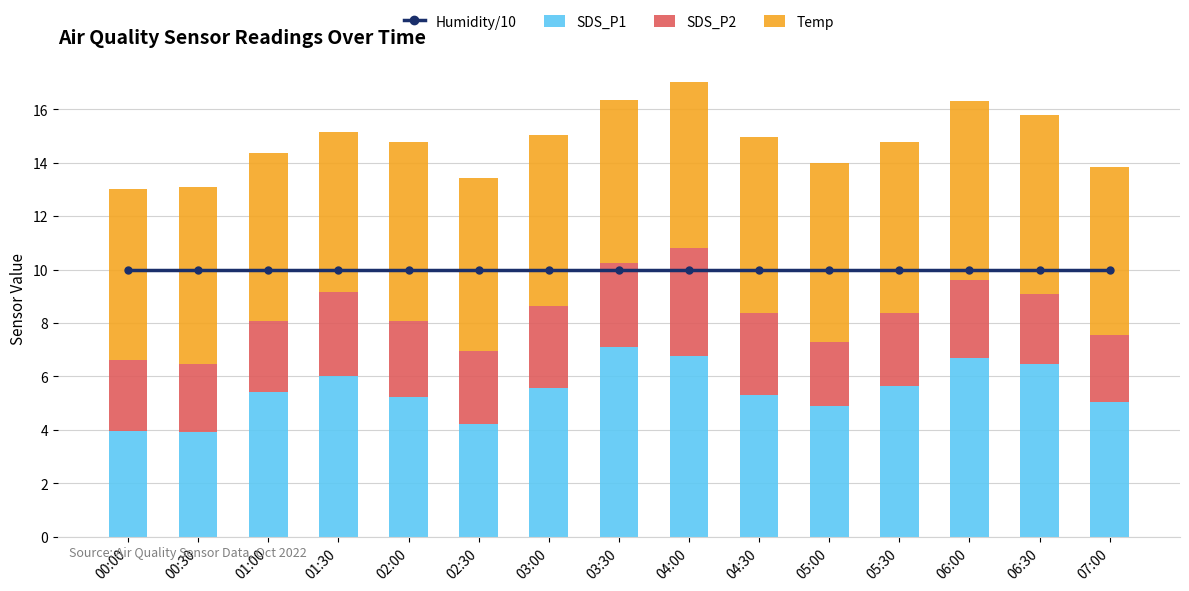

Between 03:30 and 04:00, which is larger?

03:30